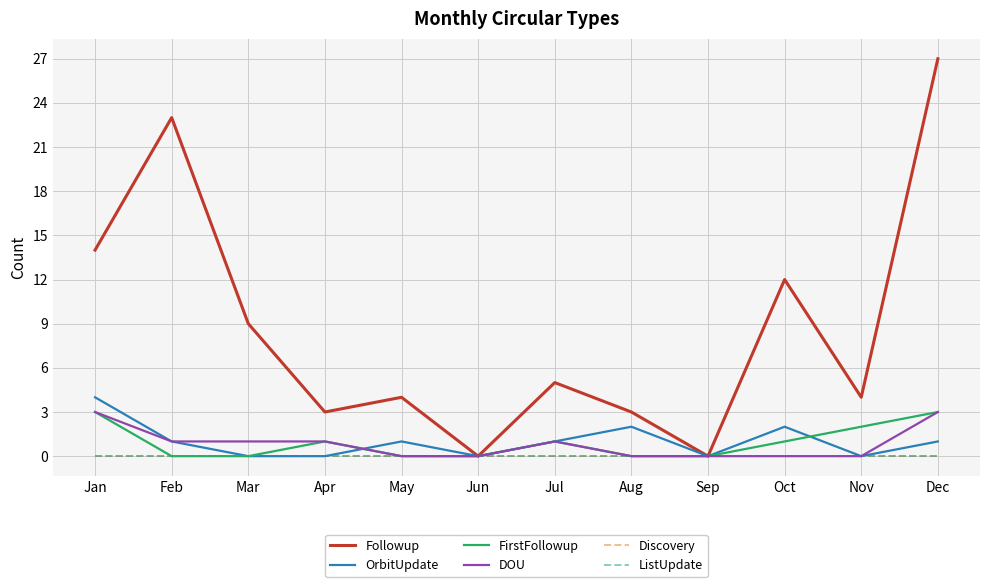

True or false: Discovery and ListUpdate intersect in this chart.

False